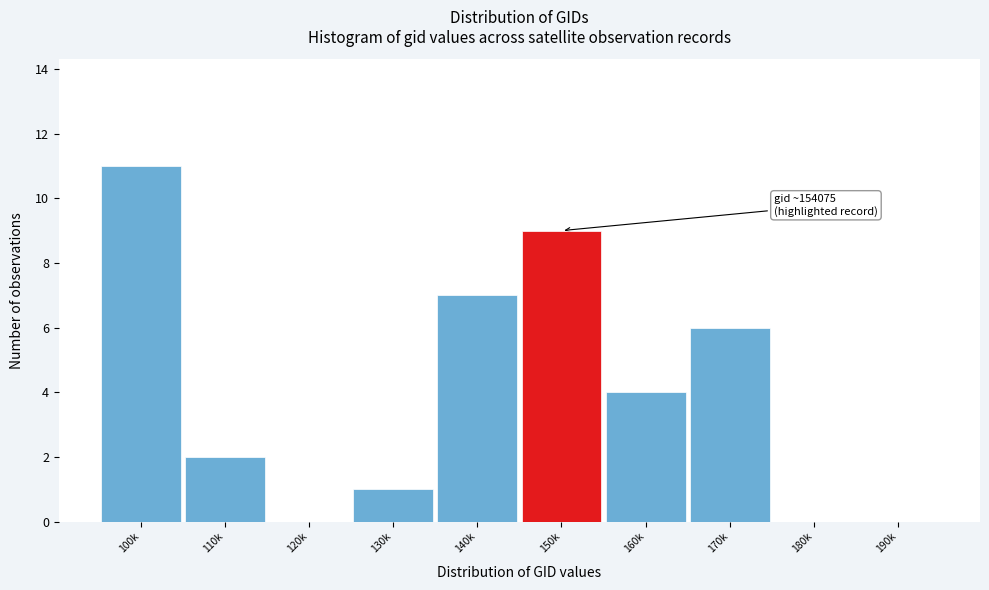

Reading left to right, what are all the values shown in this chart?

100k=11	110k=2	120k=0	130k=1	140k=7	150k=9	160k=4	170k=6	180k=0	190k=0